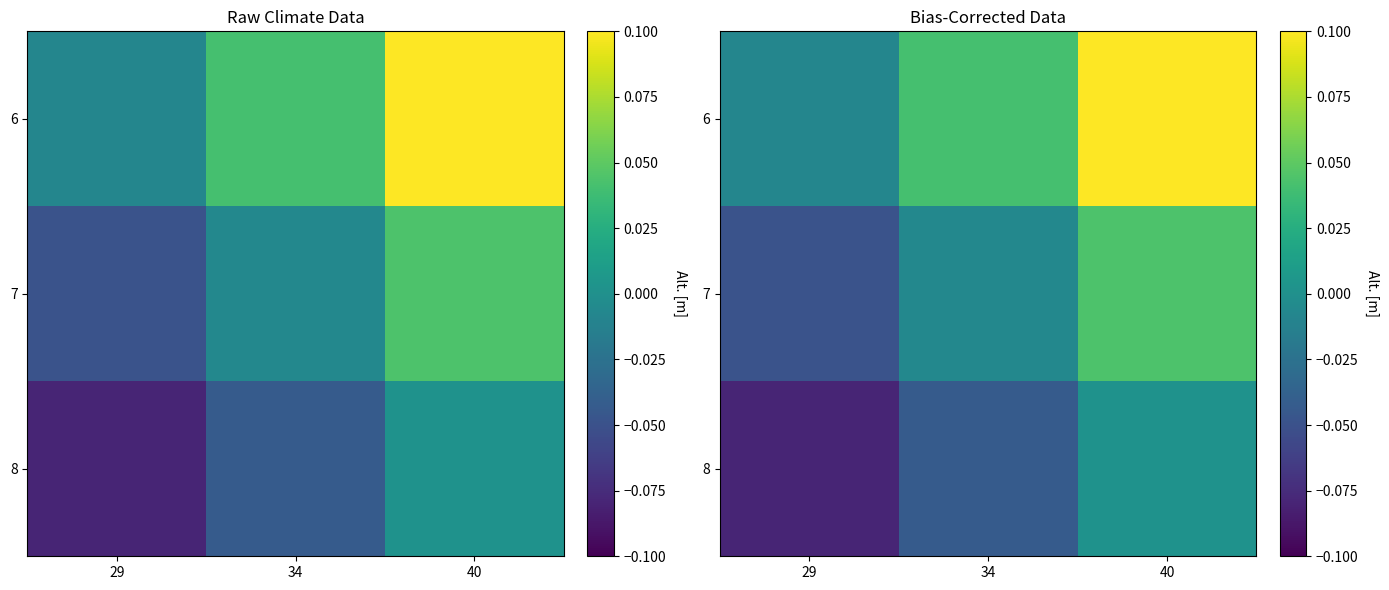

At 29, list the series in order from largest to smallest.

6, 7, 8